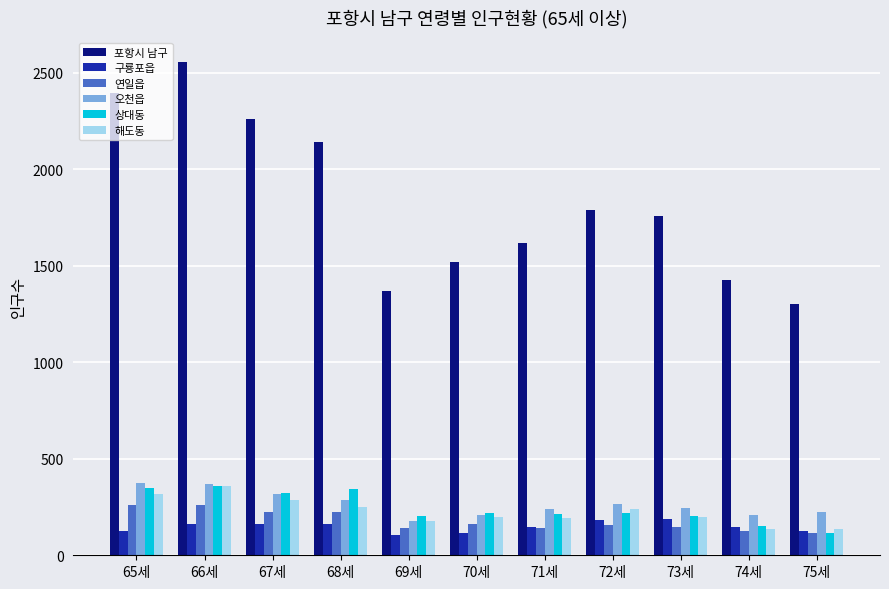

The 오천읍 series shows 245 at 73세. True or false?

True